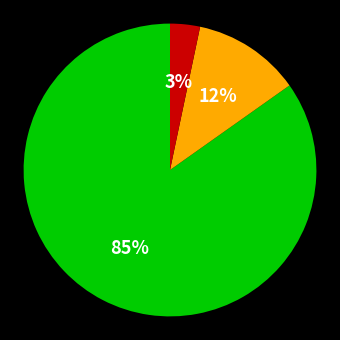

Is there a majority slice in this chart?

Yes